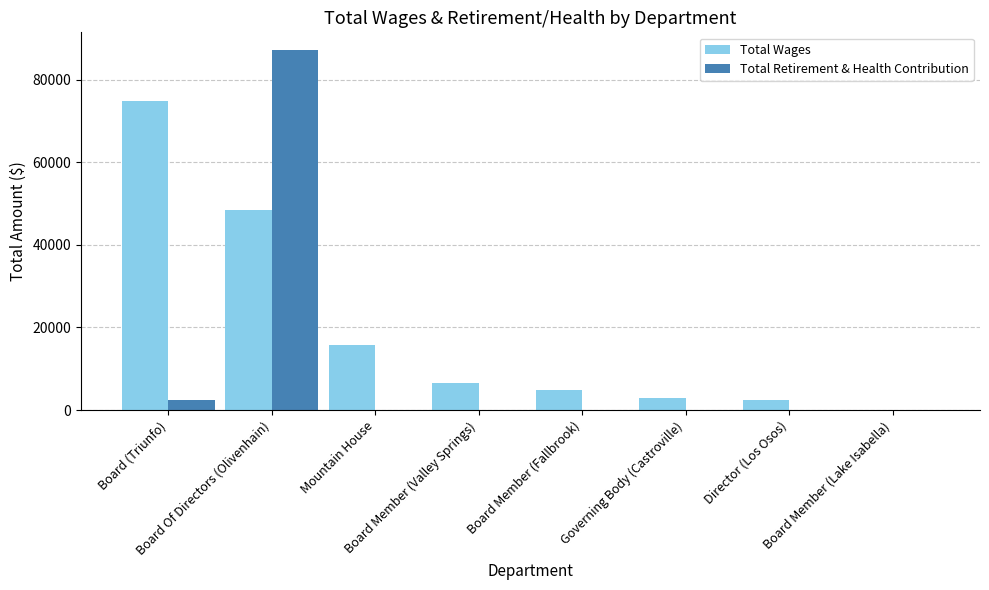

What is the difference between the Total Wages values at Board Of Directors (Olivenhain) and Board Member (Fallbrook)?

43496